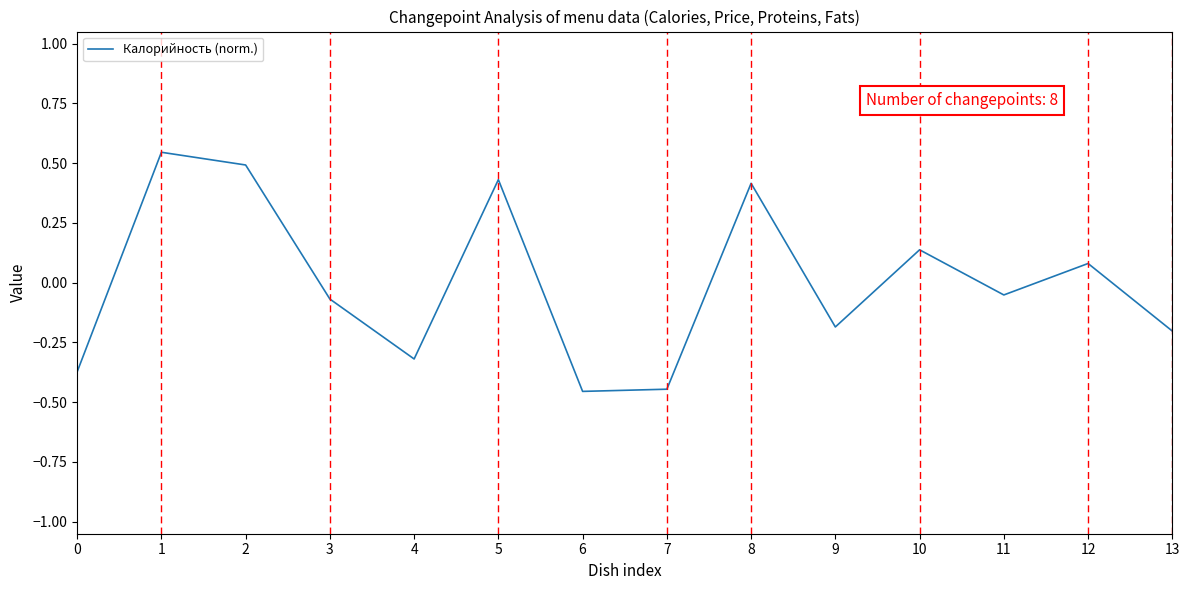

The chart shows a value of 0.1 at 10. True or false?

True